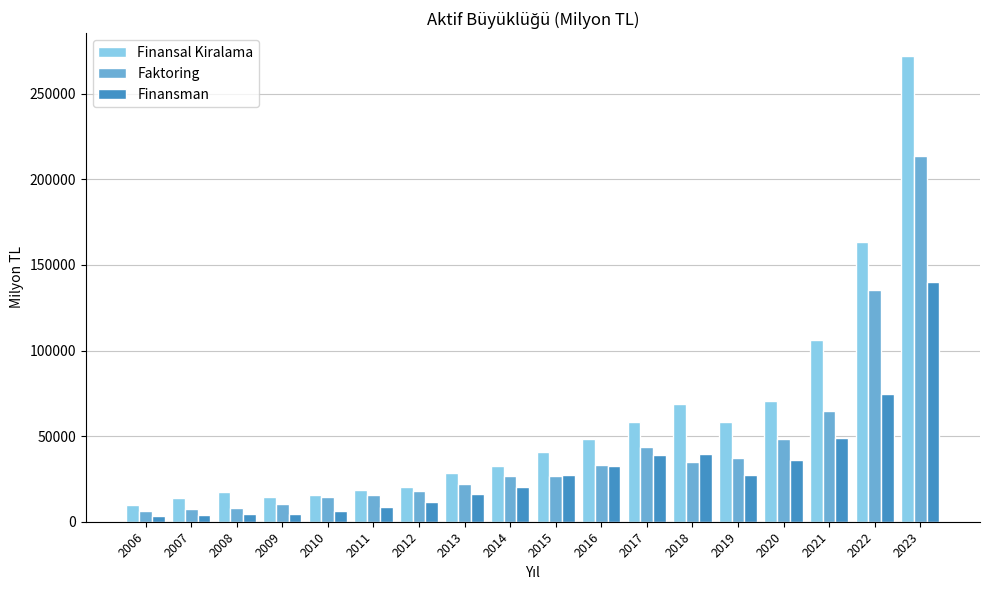

What is the maximum value for Finansal Kiralama?

271857.0